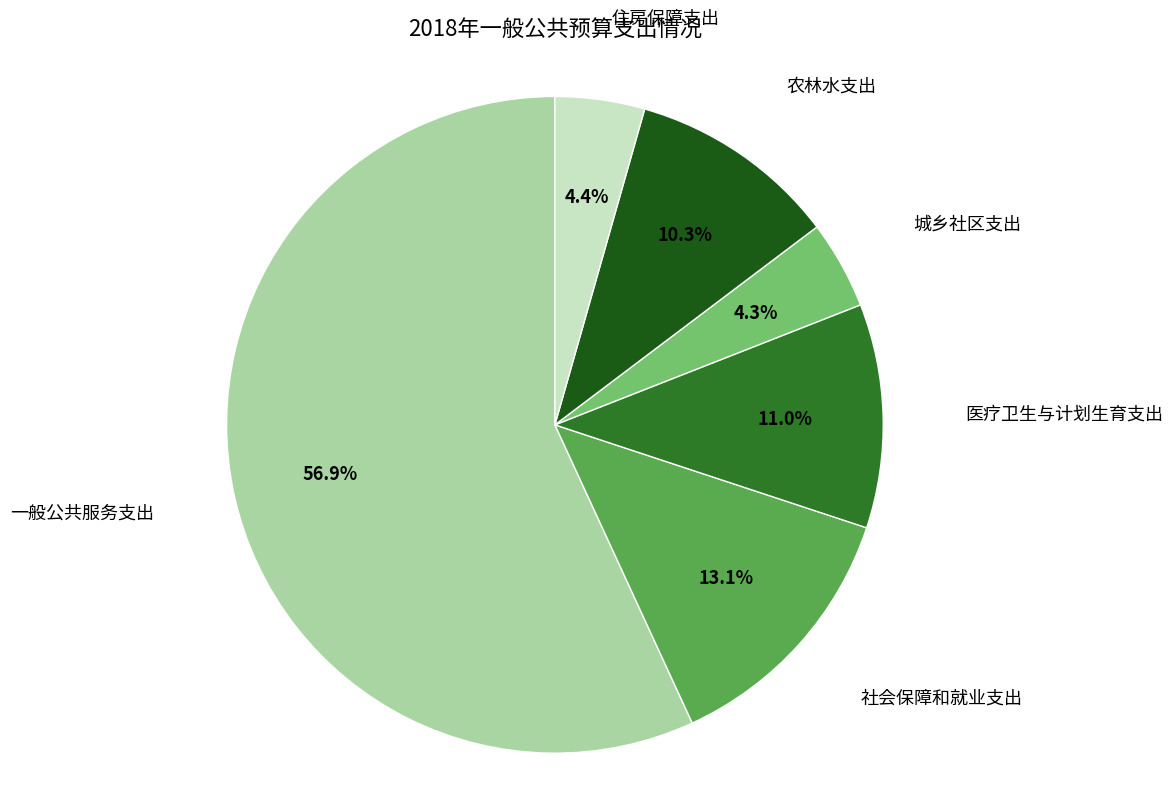

Do 社会保障和就业支出 and 一般公共服务支出 together represent more than half of the pie?

Yes